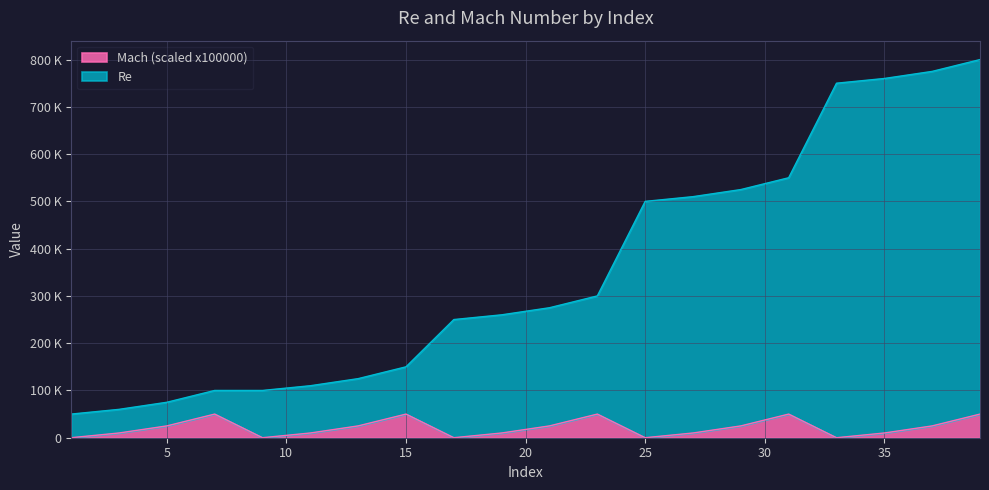

Between 15 and 29, which series saw the biggest shift?

Re